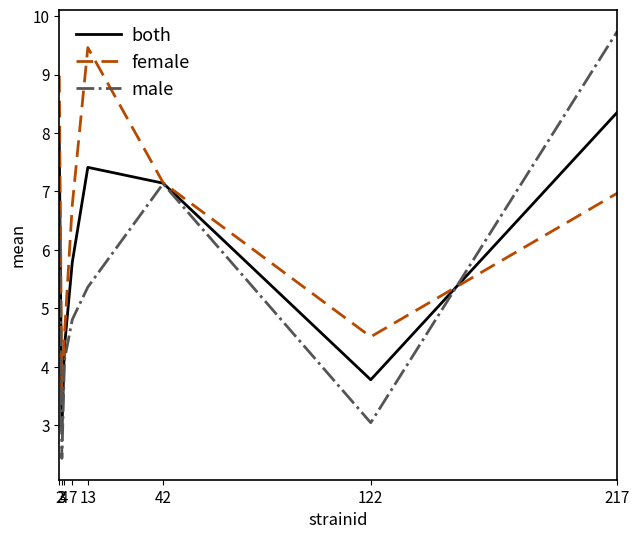

The male series shows 9.7 at 217. True or false?

True